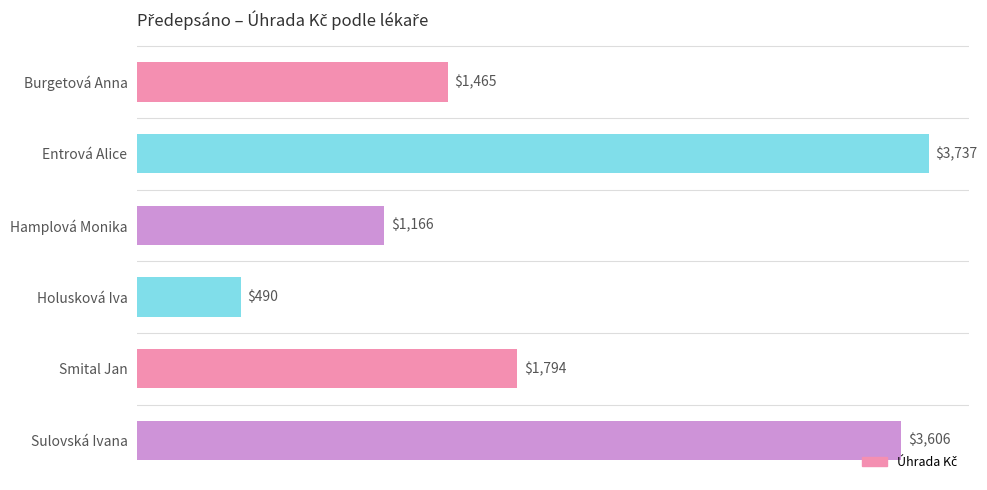

Are the bars grouped side by side (vs. stacked)?

No